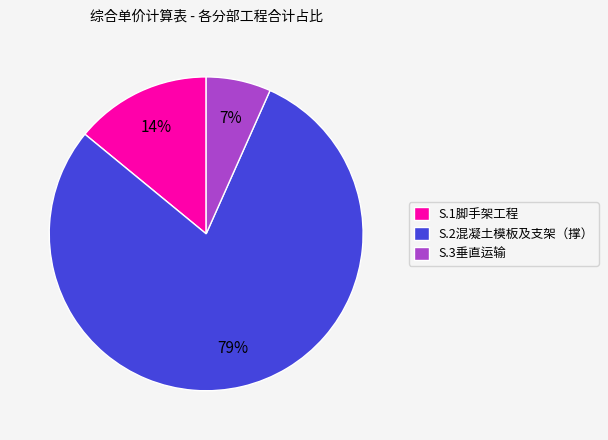

Between S.3垂直运输 and S.1脚手架工程, which is larger?

S.1脚手架工程